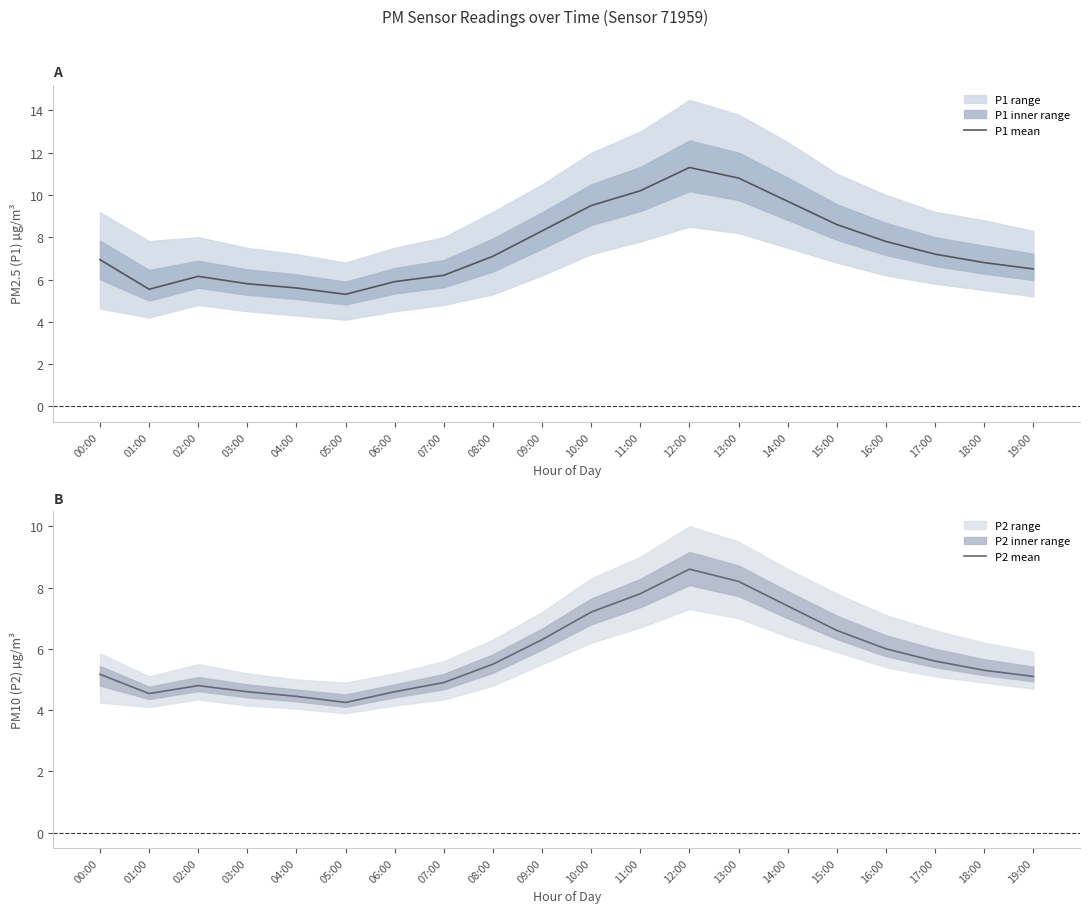

What position from the right is 01:00?

19